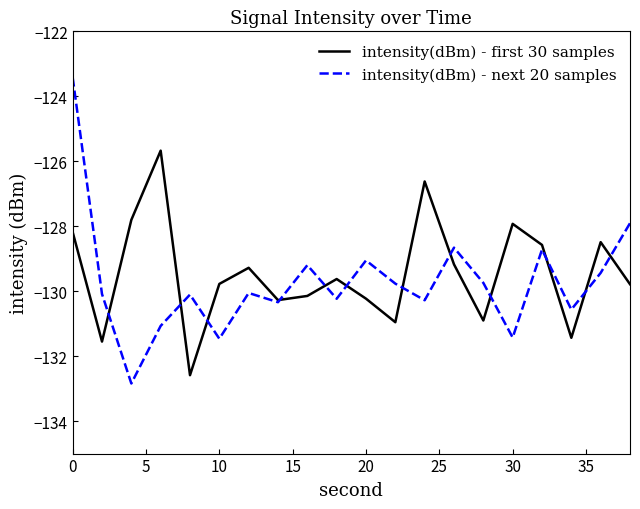

What are all the series names shown in the legend?

intensity(dBm) - first 30 samples, intensity(dBm) - next 20 samples